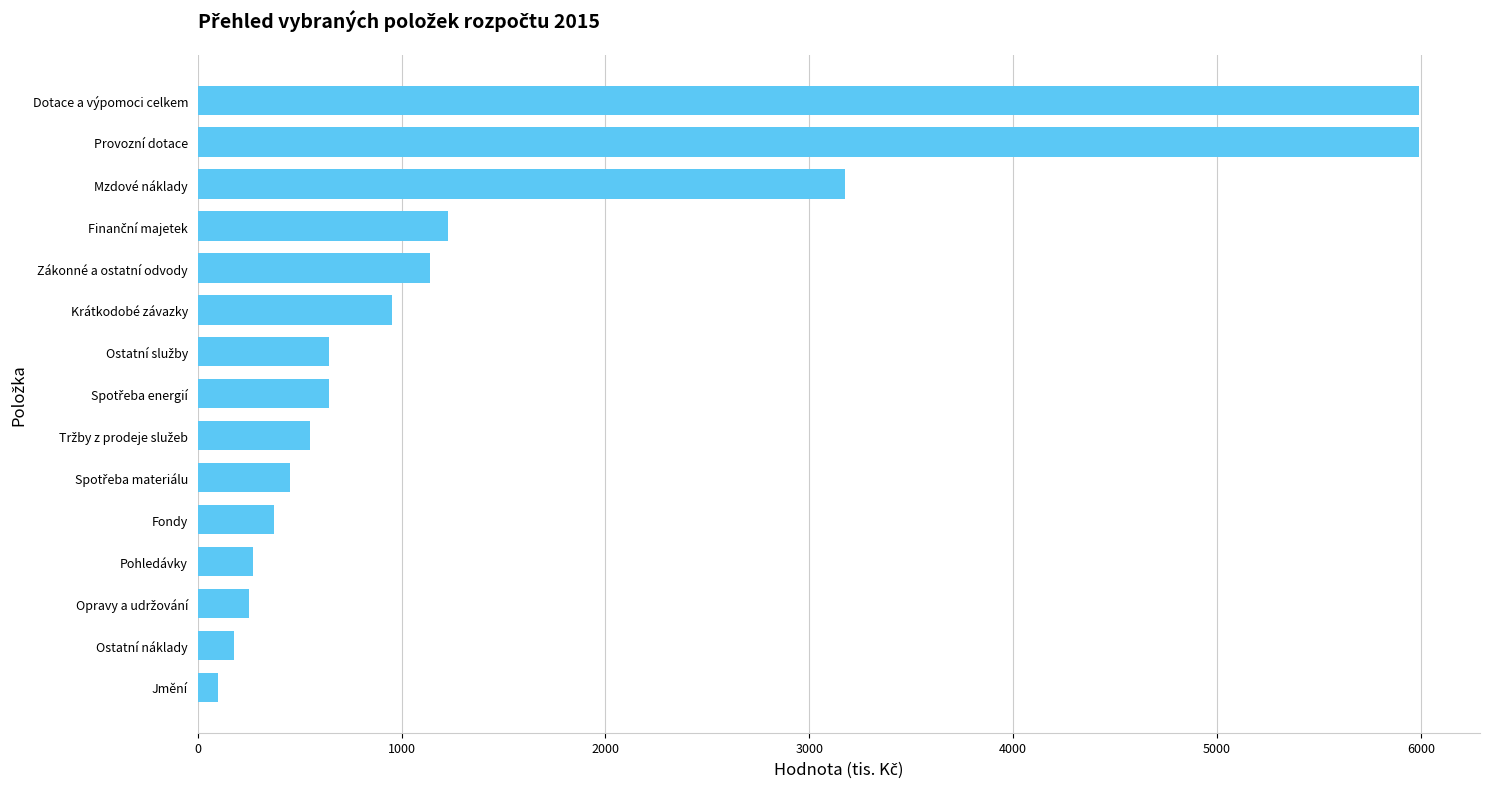

The value at Fondy is 376. True or false?

True